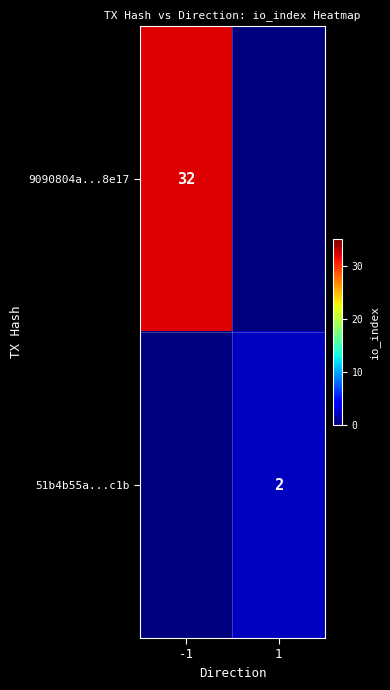

The value of 51b4b55a...c1b at 1 is 2. True or false?

True